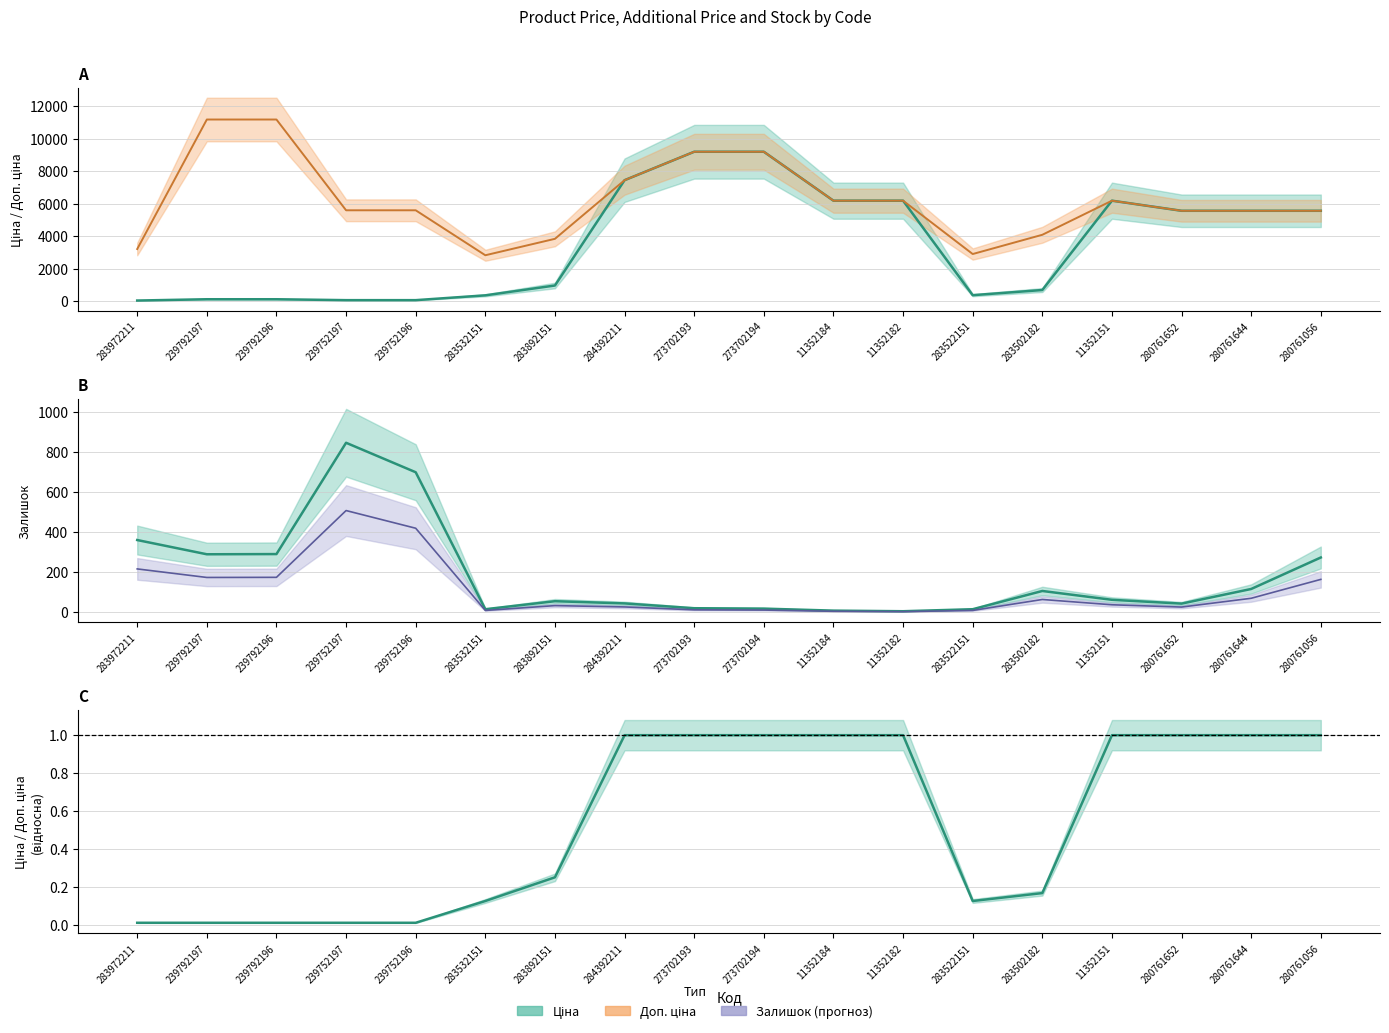

True or false: Залишок has a value of 86.6 at 283502182.

False